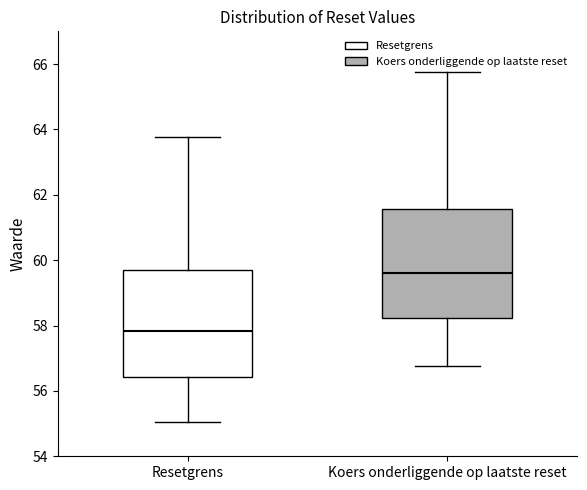

Which box's median line is the lowest?

Resetgrens